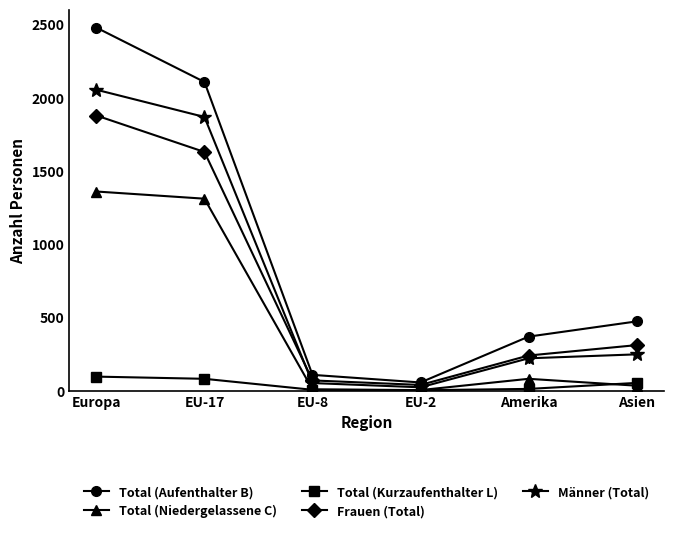

What are all the series names shown in the legend?

Total (Aufenthalter B), Total (Niedergelassene C), Total (Kurzaufenthalter L), Frauen (Total), Männer (Total)